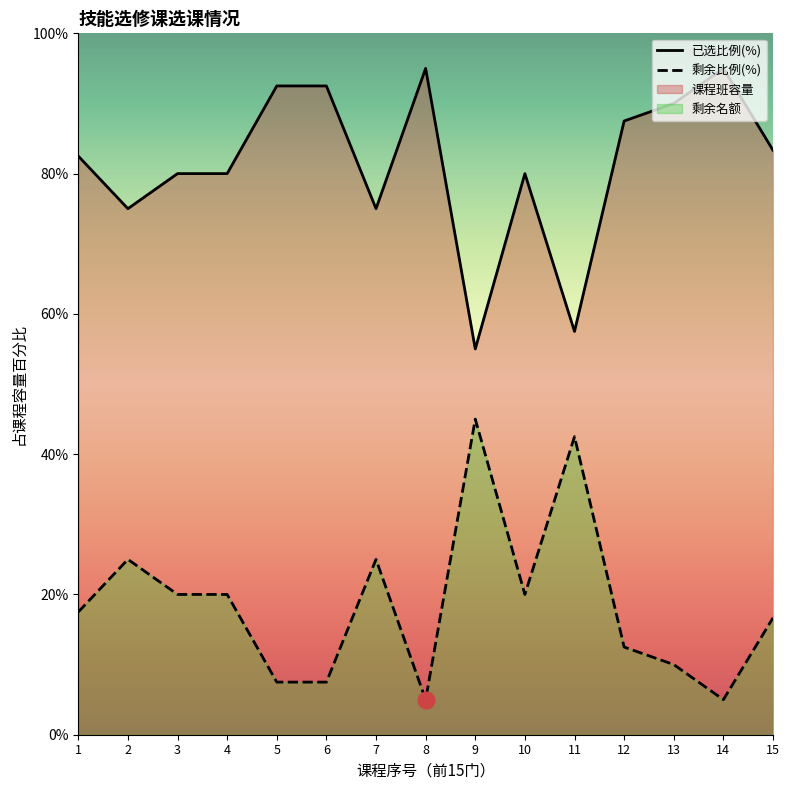

True or false: 已选比例(%) and 剩余比例(%) cross at least once.

False